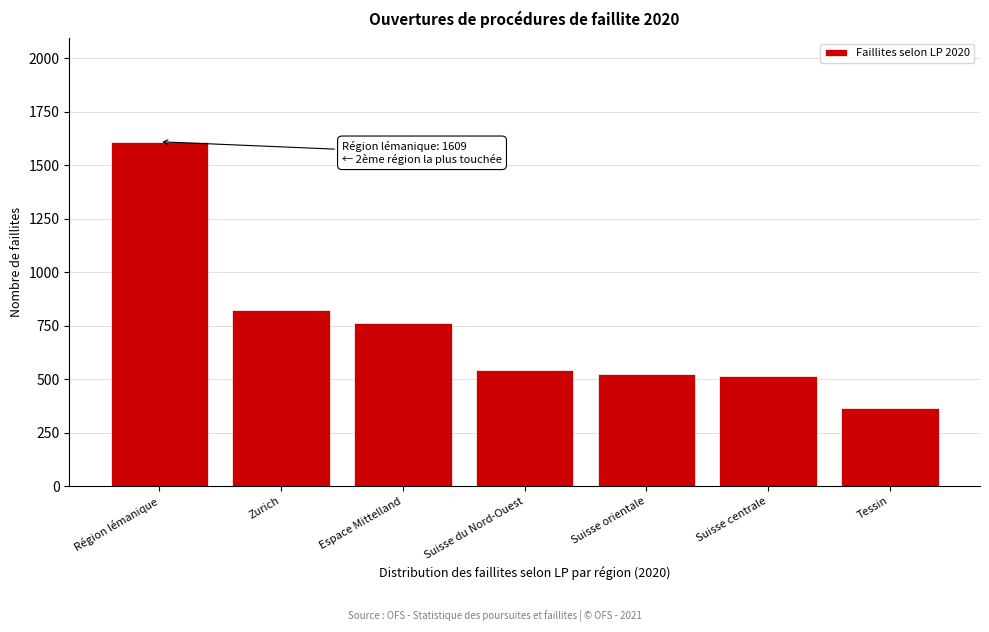

Reading left to right, transcribe all the data shown in this chart.

Région lémanique=1609	Zurich=824	Espace Mittelland=764	Suisse du Nord-Ouest=543	Suisse orientale=526	Suisse centrale=514	Tessin=364